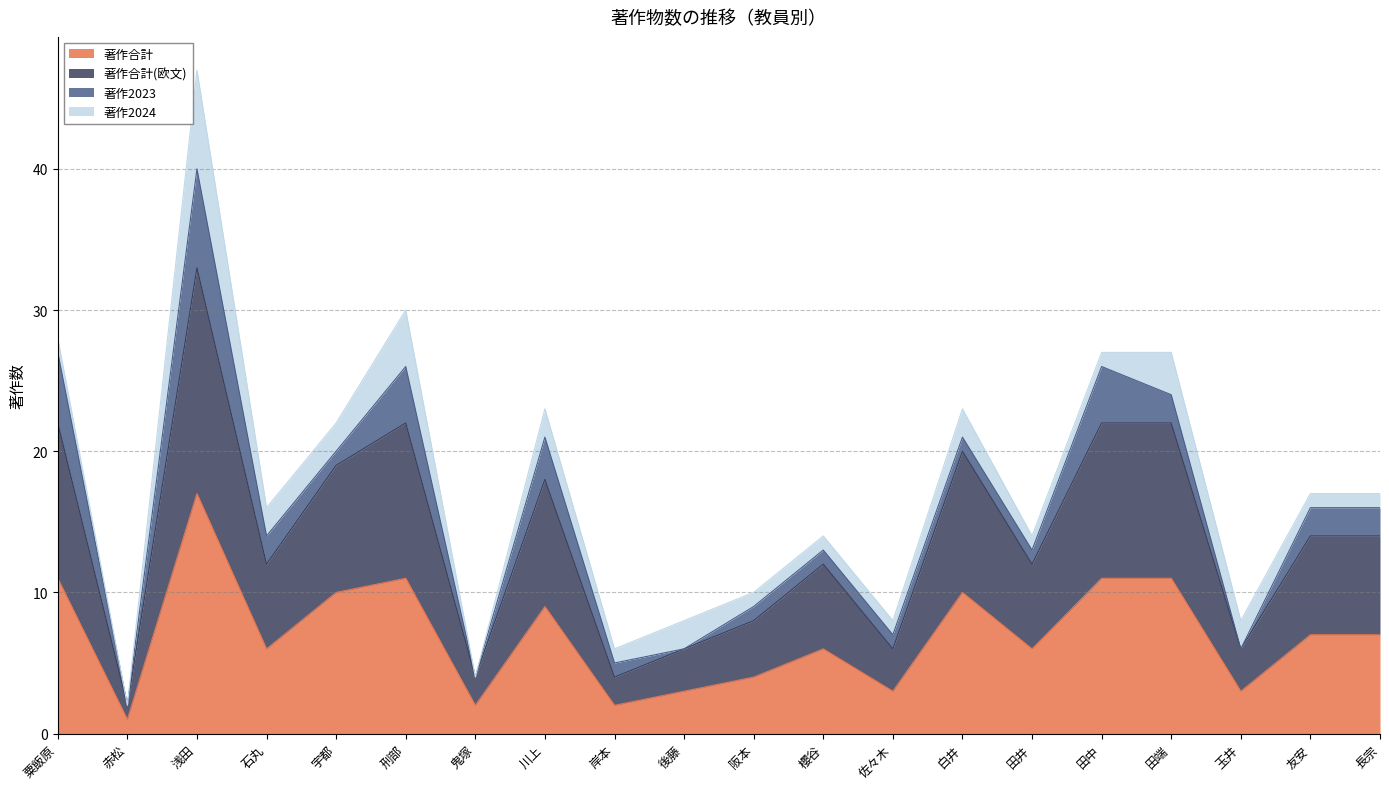

The value of 著作合計(欧文) at 浅田 is 33. True or false?

True